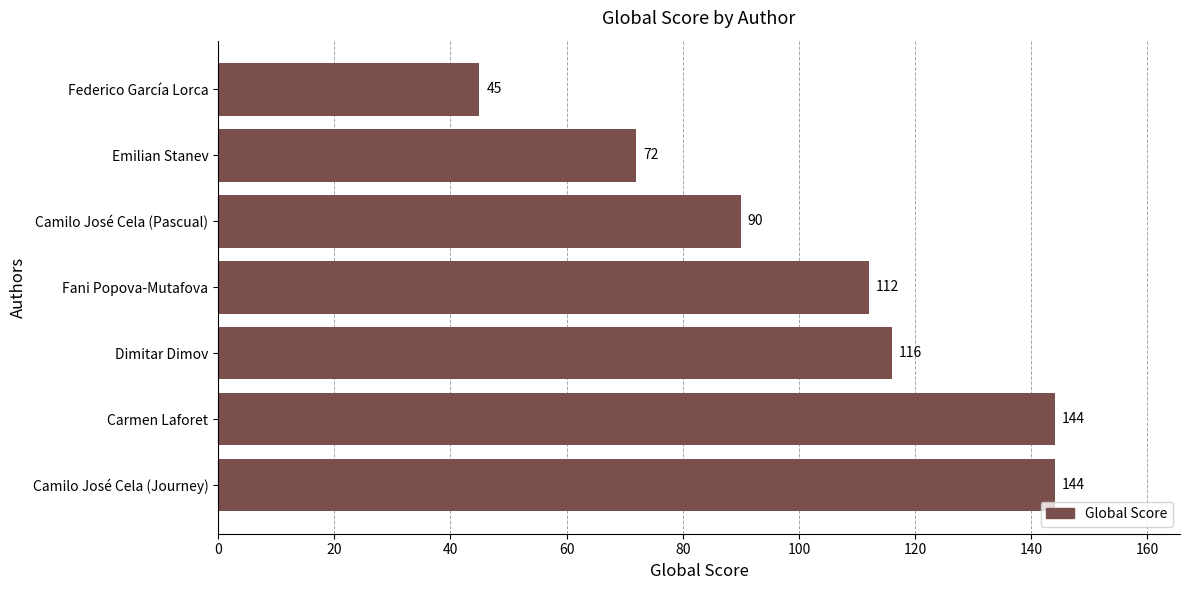

What is the sum of all values?

723